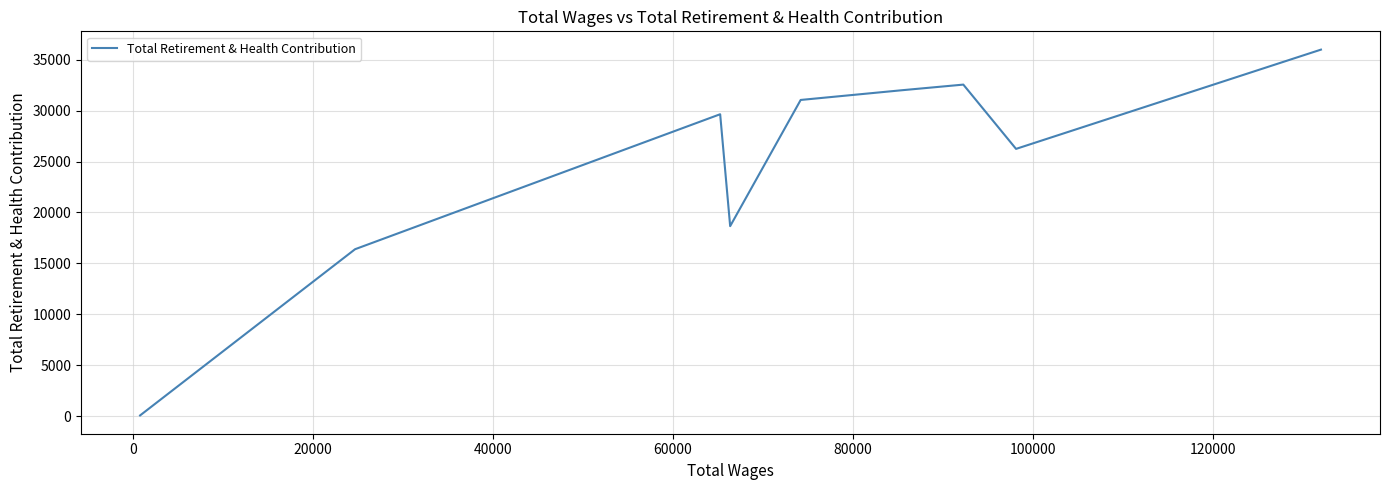

What is the greatest value displayed?

35998